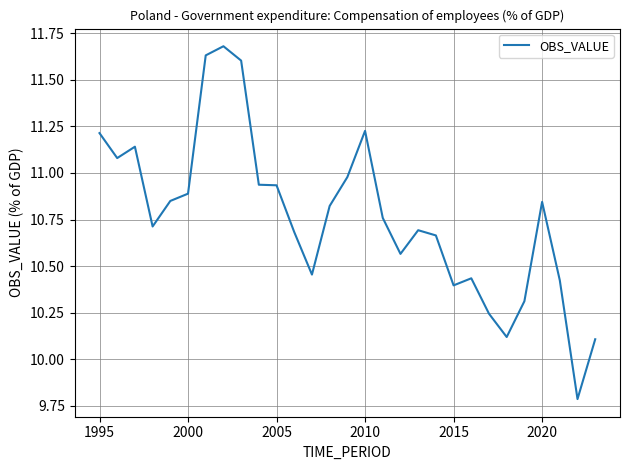

What is the greatest value displayed?

11.7